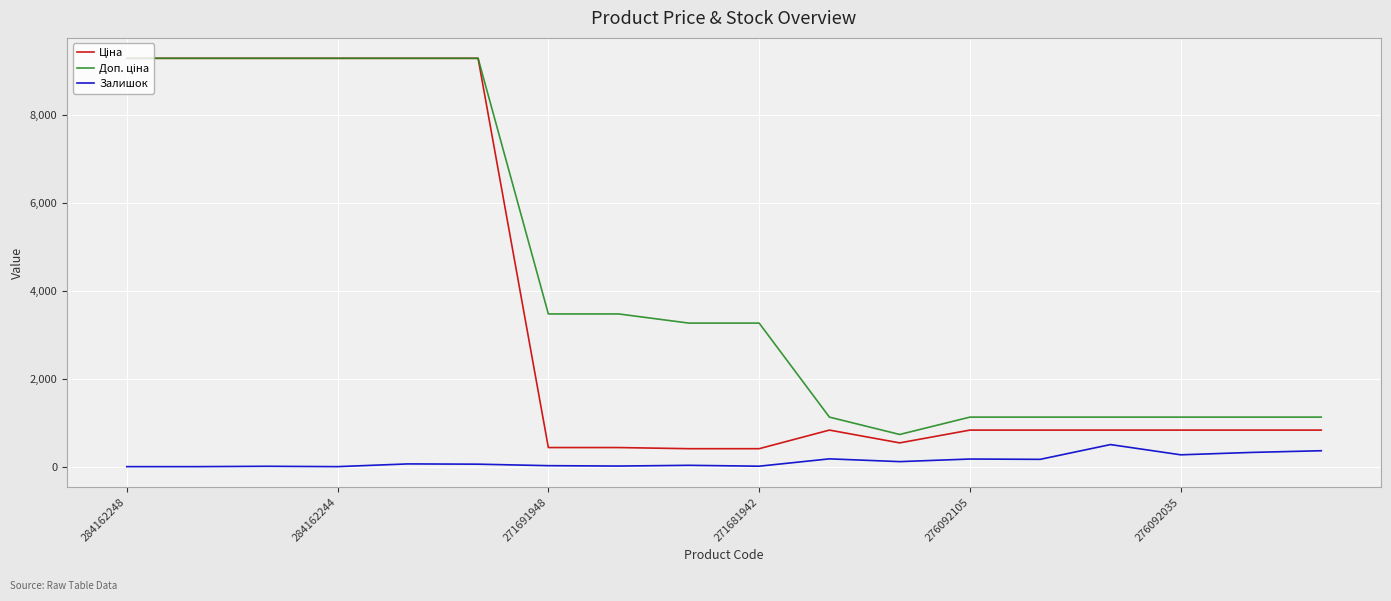

What is the maximum value shown in the chart?

9290.5